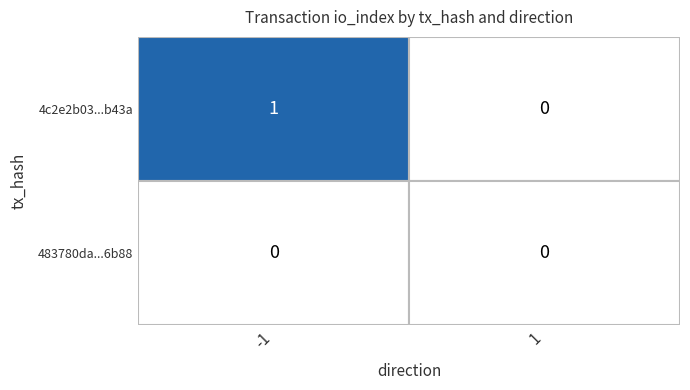

What is the difference between the highest and lowest values at -1?

1